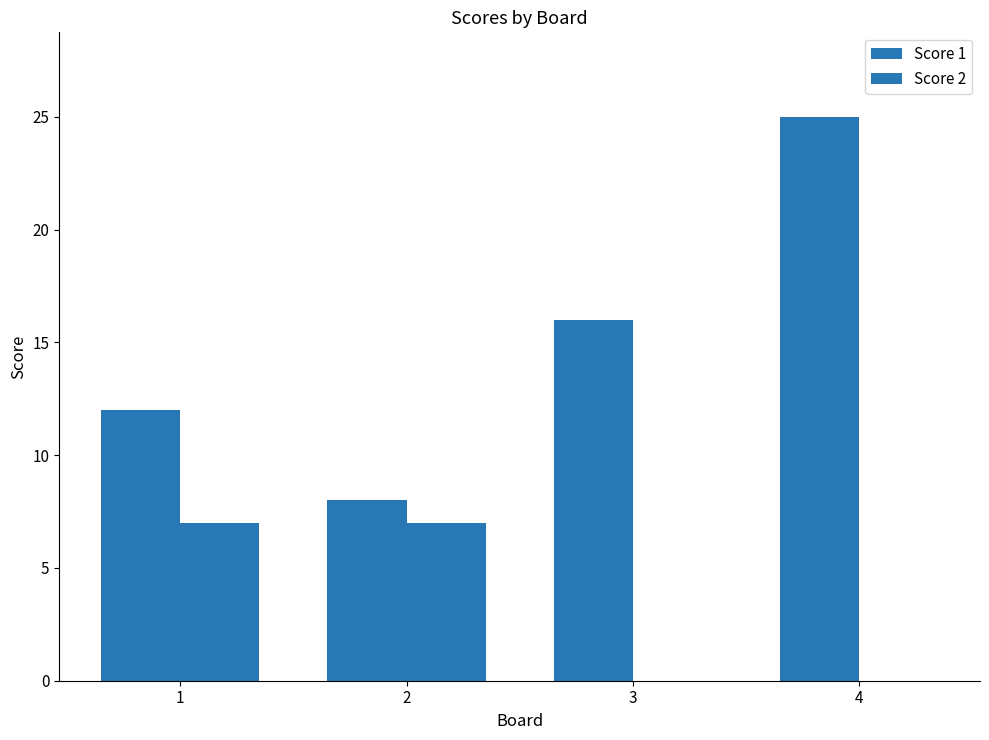

Which category has the lowest value in the Score 1 series?

2